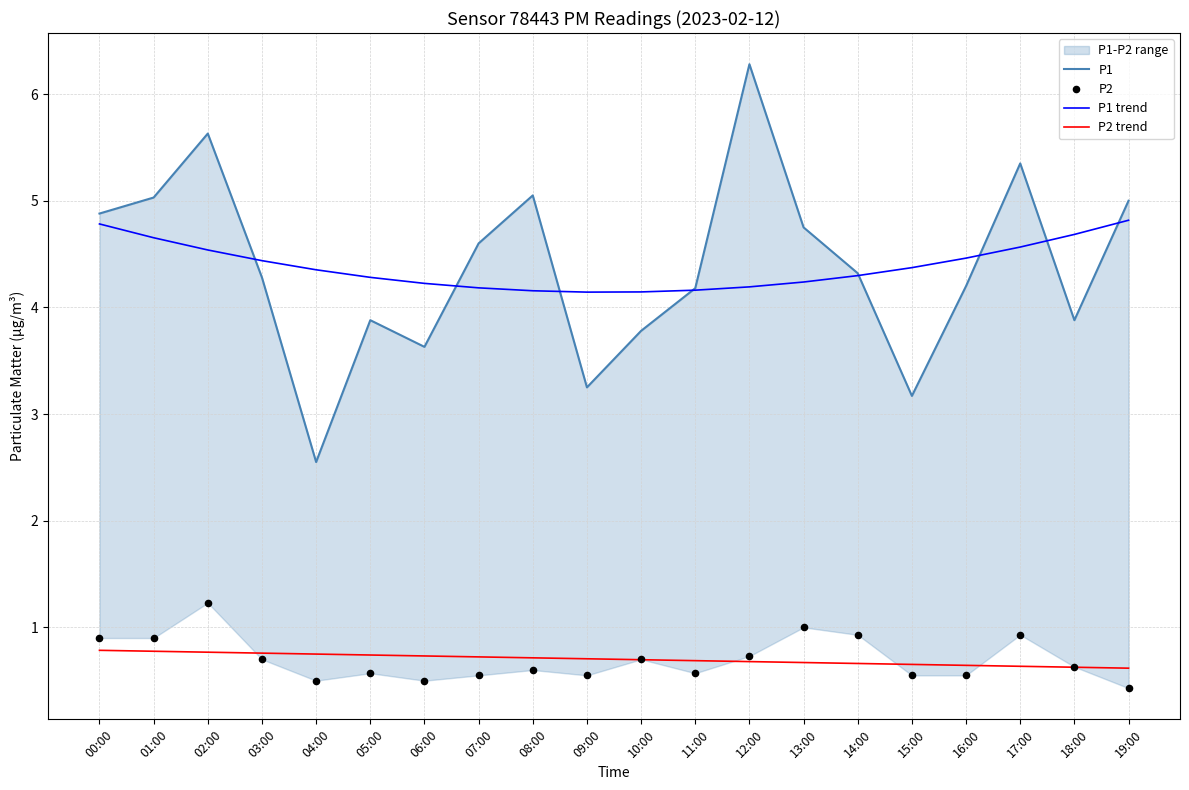

Which series contains the lowest Y value?

P2